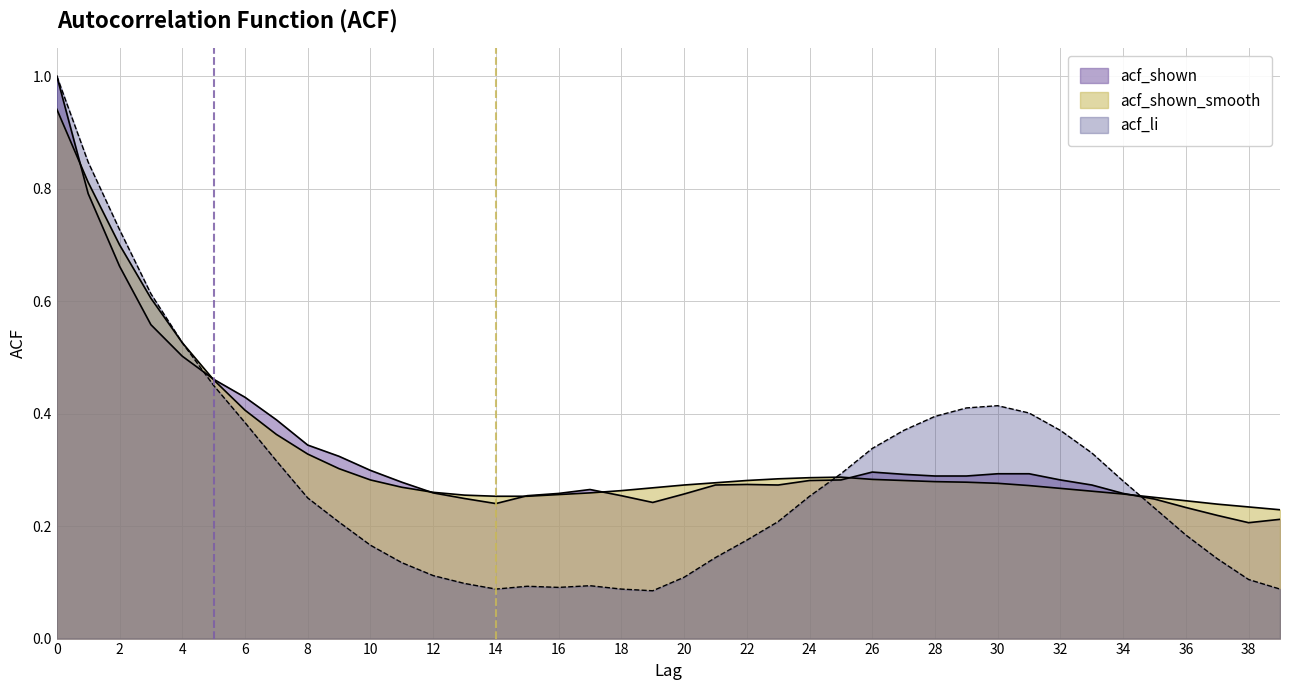

The value of acf_li at 37 is 0.1. True or false?

True